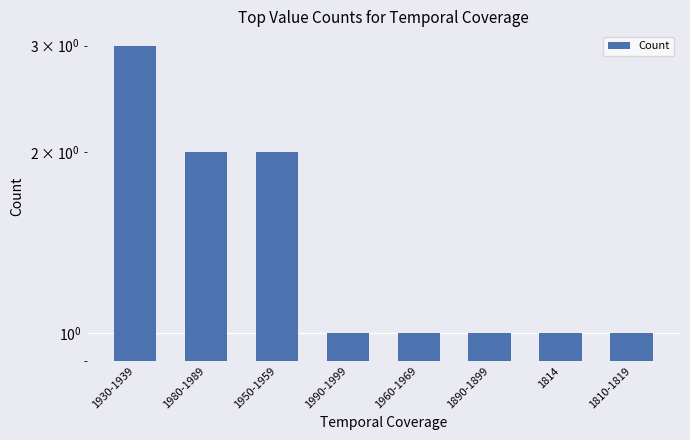

What is the maximum value shown in the chart?

3